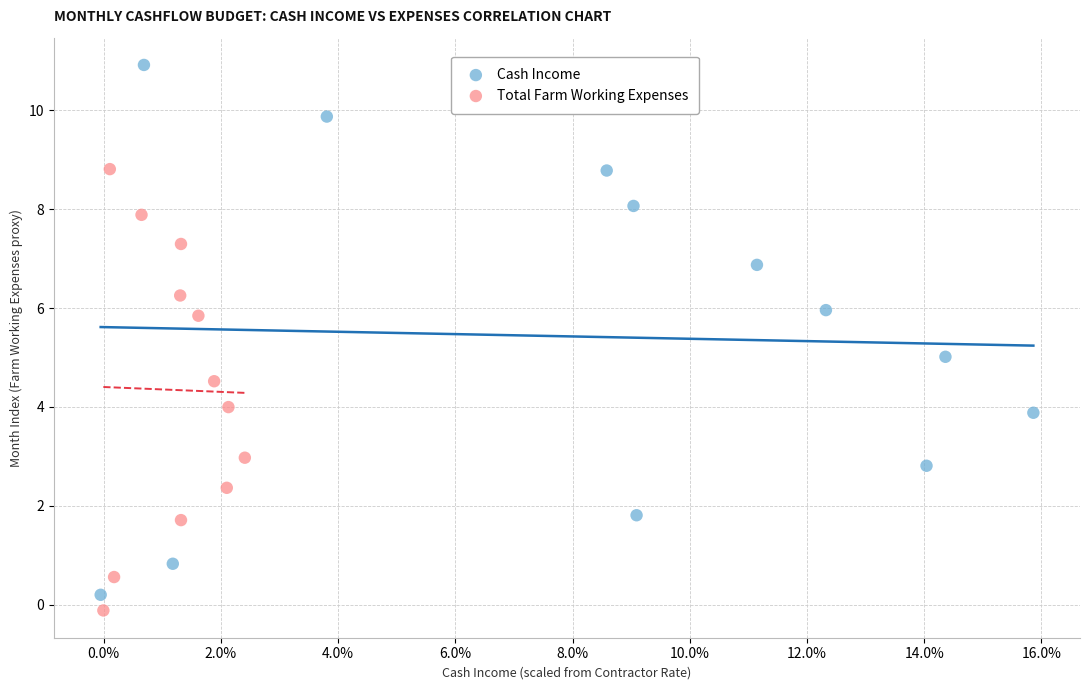

Which series has the largest Y range (max minus min)?

Cash Income